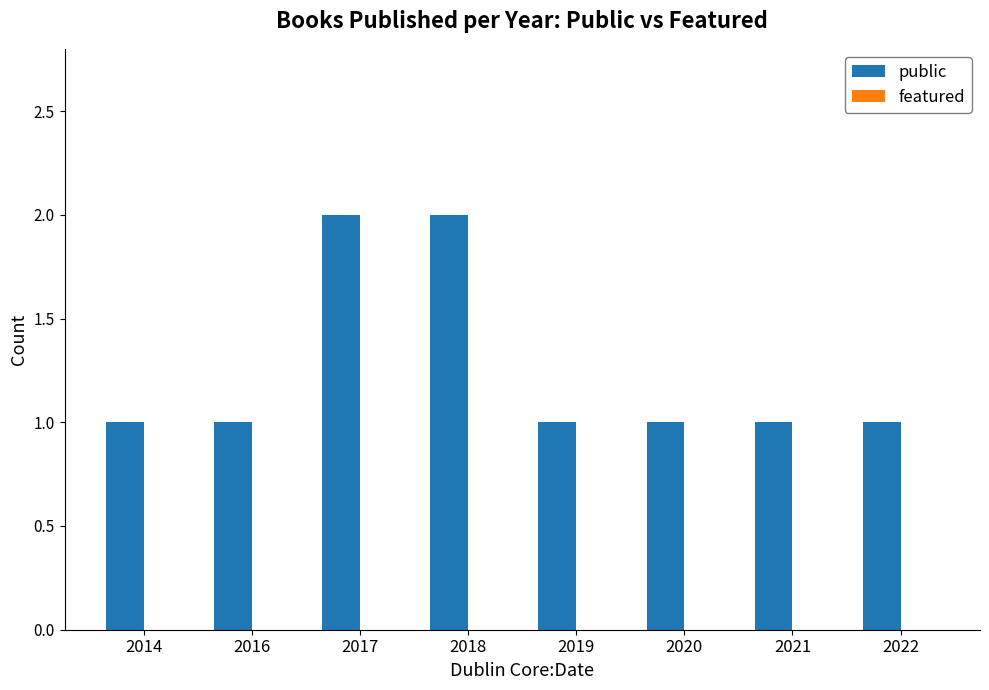

Approximately how many times larger is the value at 2021 compared to 2020?

1.0